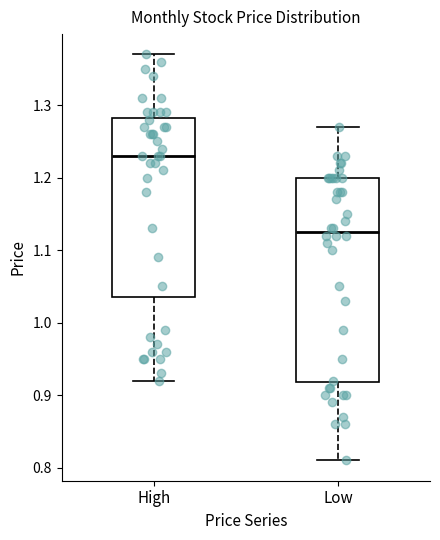

Which box has the lowest median line?

Low